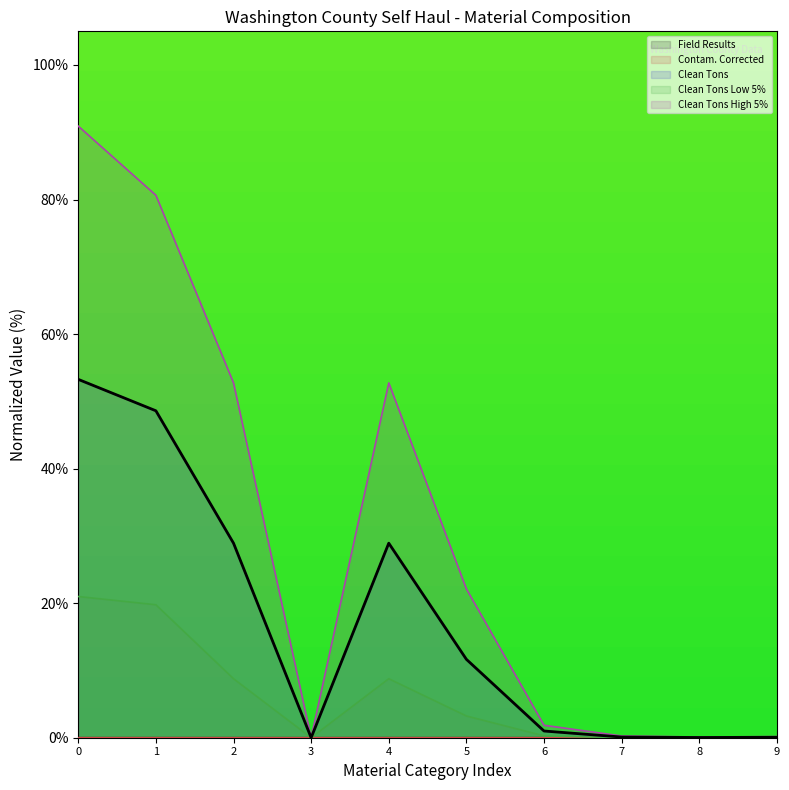

List the series in order of their peak value, highest first.

Clean Tons High 5%, Clean Tons, Clean Tons Low 5%, Field Results, Contam. Corrected